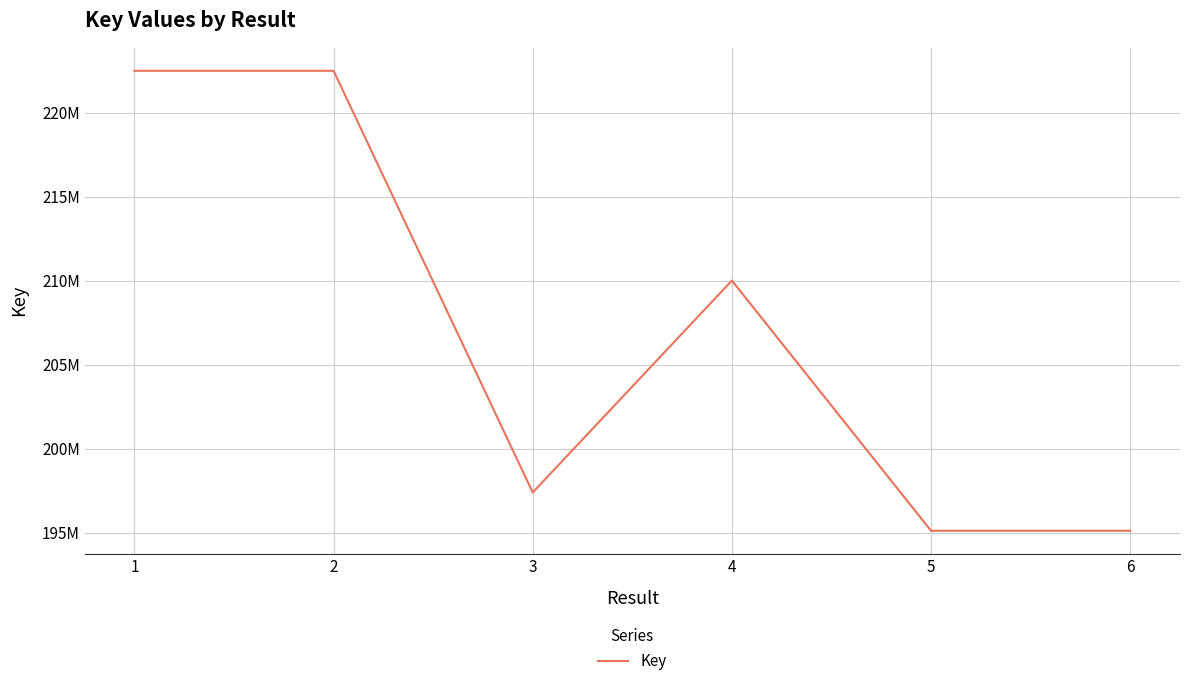

Reading right to left, what are all the values shown in this chart?

6=195105956	5=195106345	4=210004459	3=197387175	2=222492869	1=222492474